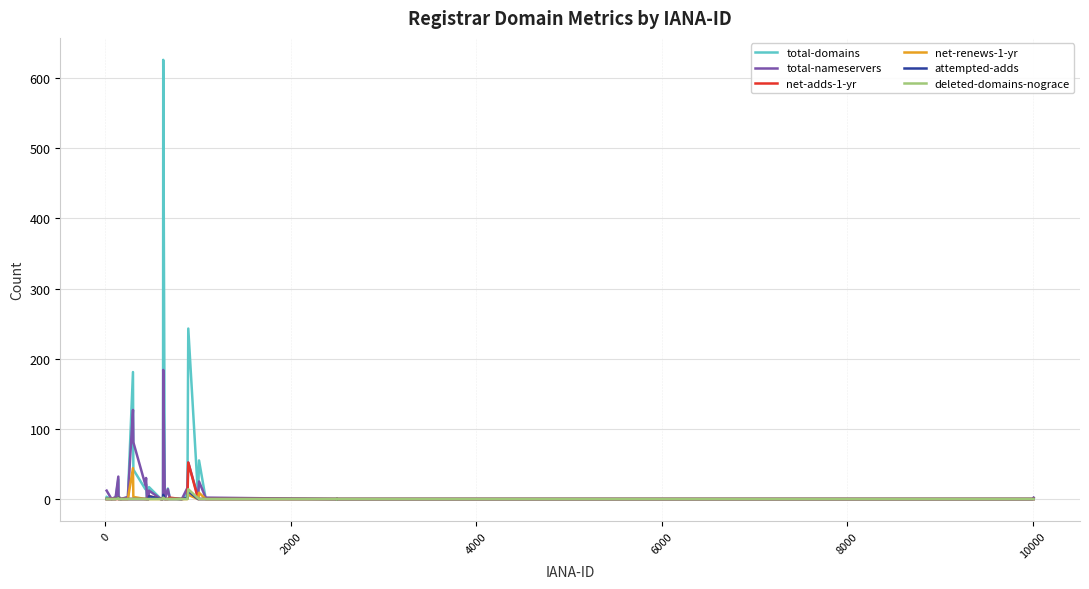

How many data points in attempted-adds are above 0?

5